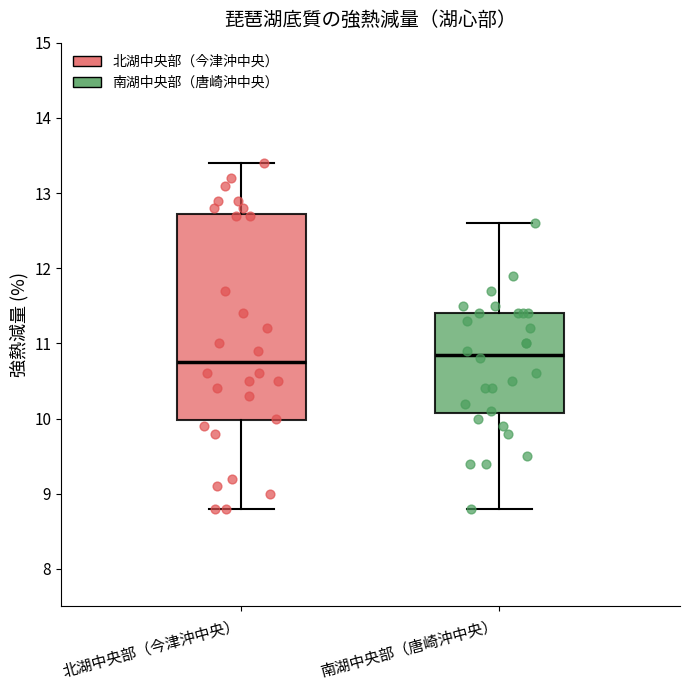

Where is the upper edge of the box for 北湖中央部（今津沖中央） on the y-axis? The values are not printed on the chart, so give them approximately, as read against the axis.

12.7